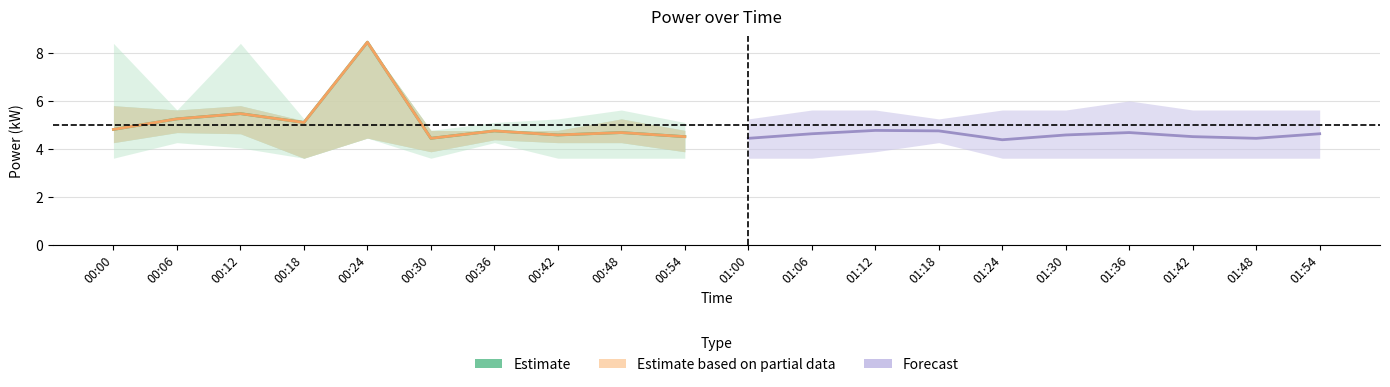

The value of Forecast at 00:24 is 0.9. True or false?

False